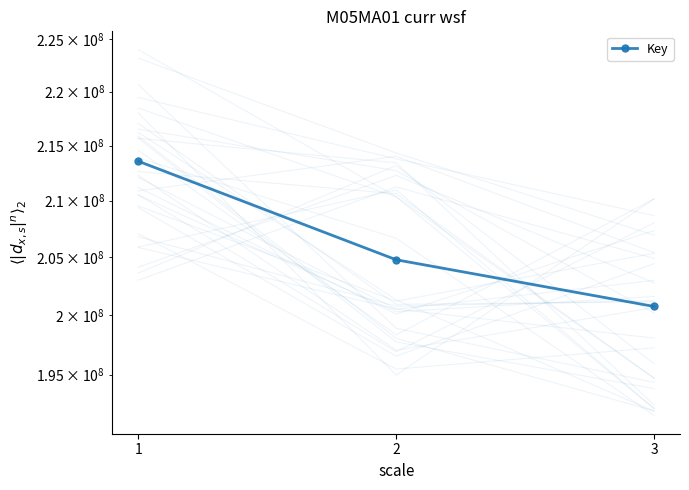

How many lines are shown in the chart?

1